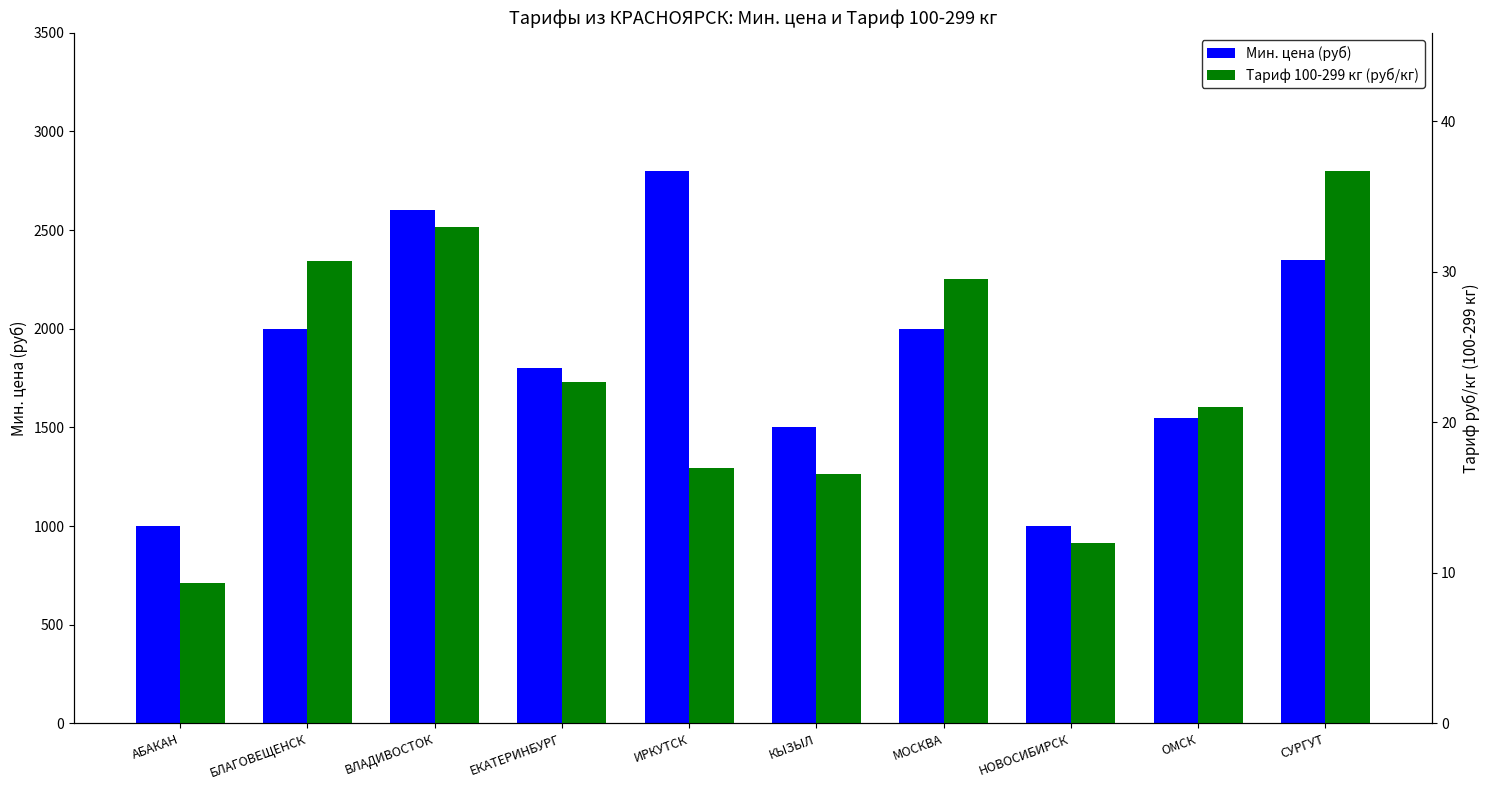

At ОМСК, list the series in order from largest to smallest.

Мин. цена (руб), Тариф 100-299 кг (руб/кг)